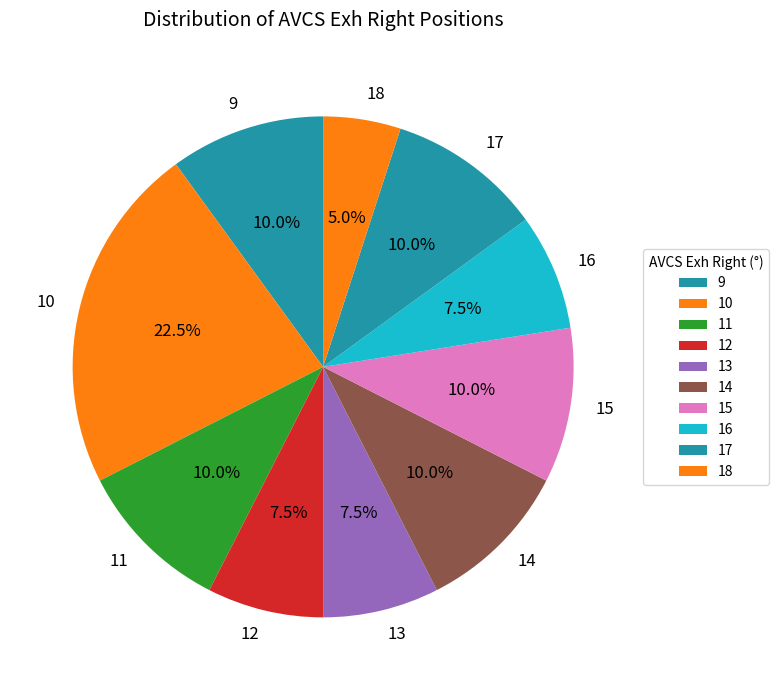

Is it true that 10 is 29% of the pie?

False